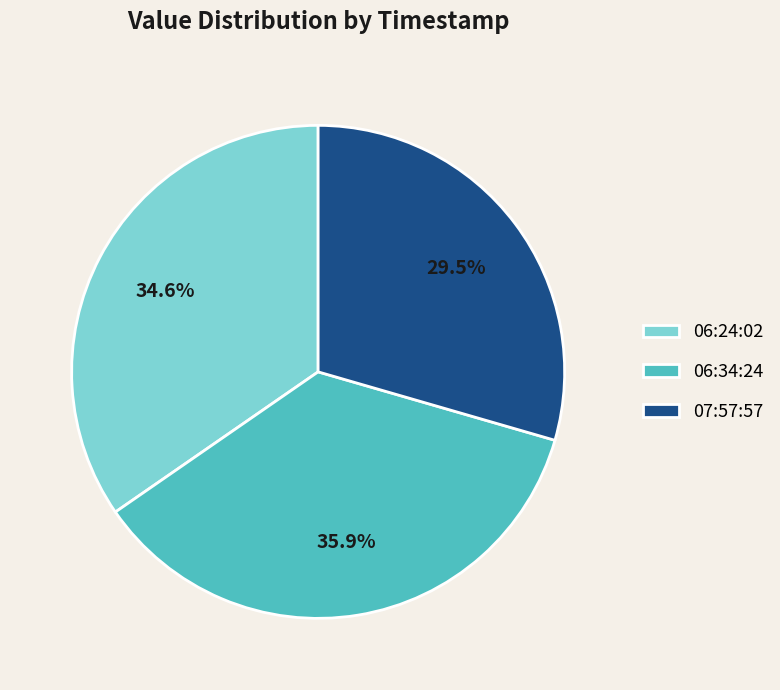

Between 06:24:02 and 07:57:57, which is larger?

06:24:02